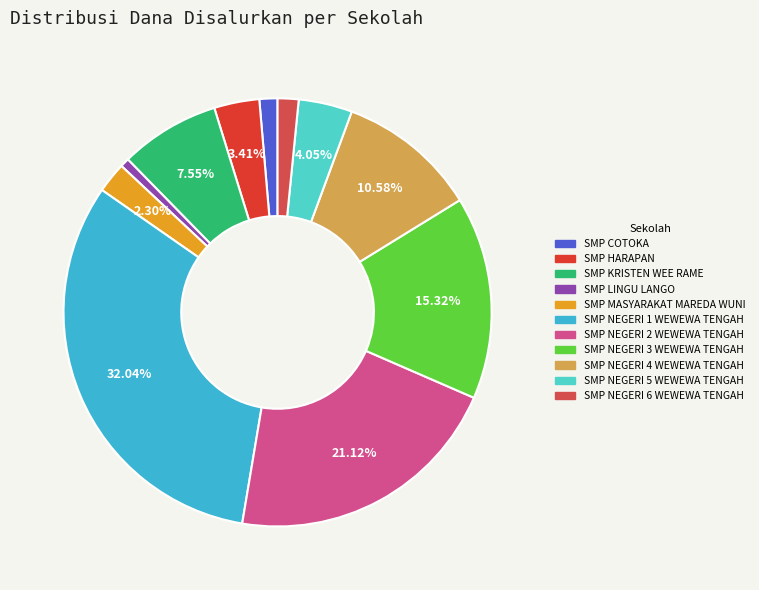

Which slice is the largest?

SMP NEGERI 1 WEWEWA TENGAH